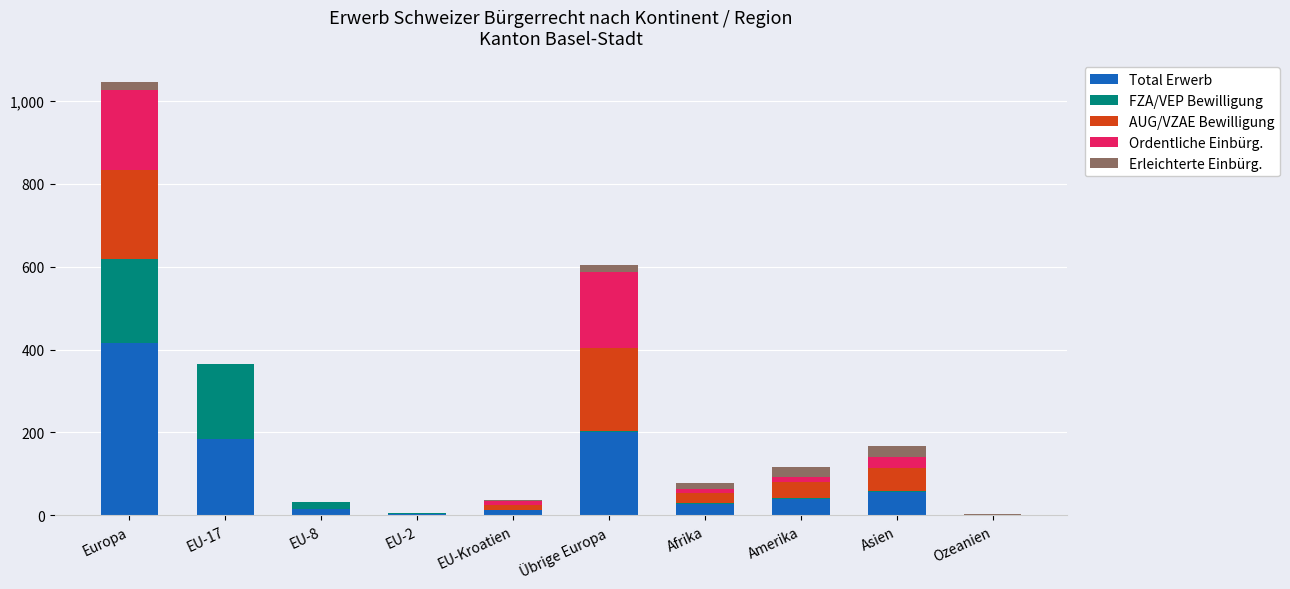

The value of Total Erwerb at Übrige Europa is 337. True or false?

False